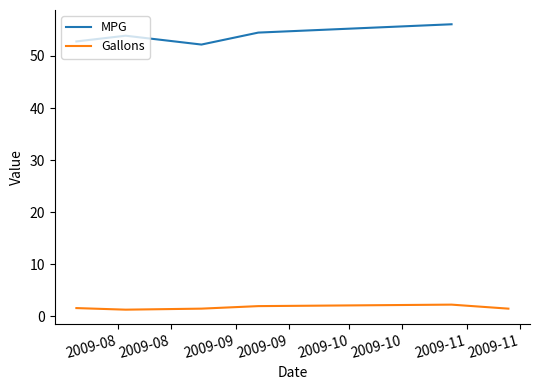

What is the highest value of the MPG series?

56.1